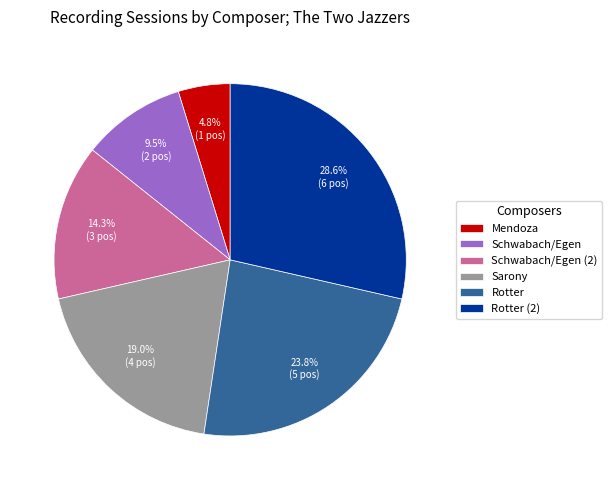

Rank the categories by value from lowest to highest.

Mendoza, Schwabach/Egen, Schwabach/Egen (2), Sarony, Rotter, Rotter (2)